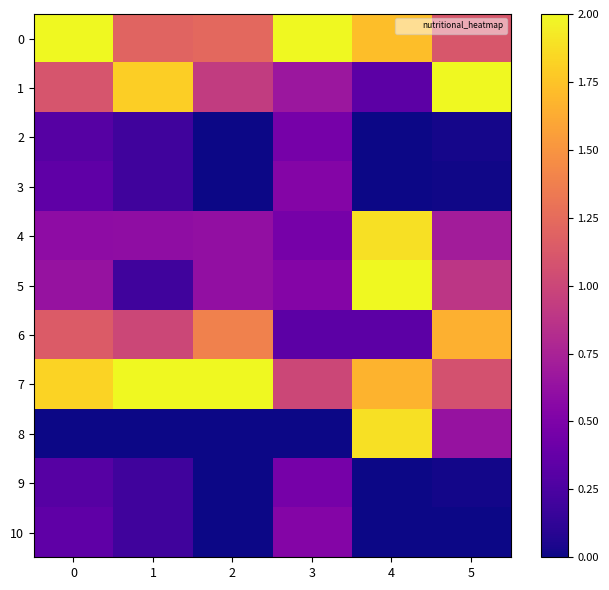

Which series has the widest spread of values?

8